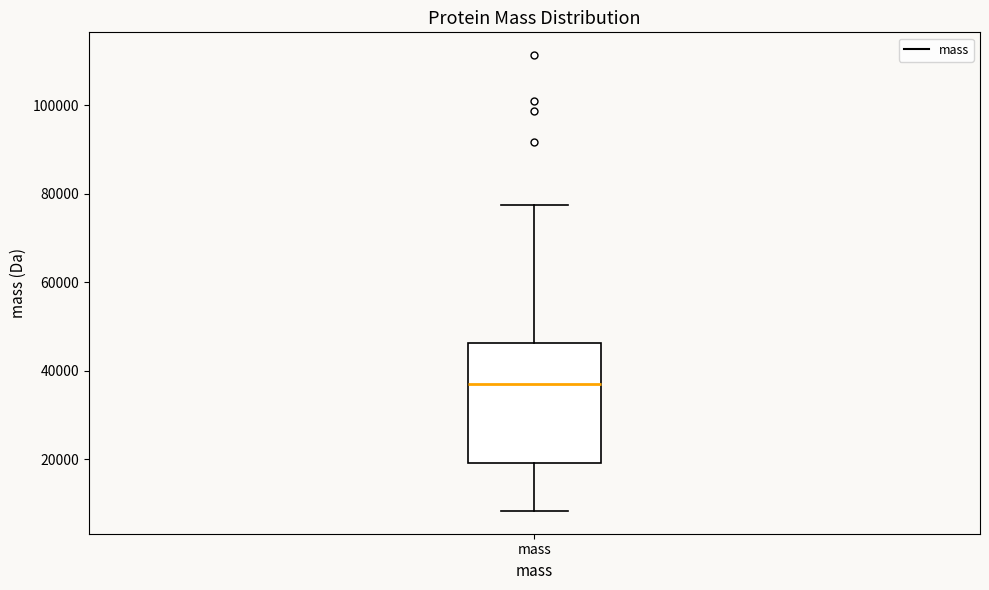

Where does the upper whisker of the box for mass end on the y-axis? The values are not printed on the chart, so give them approximately, as read against the axis.

78000